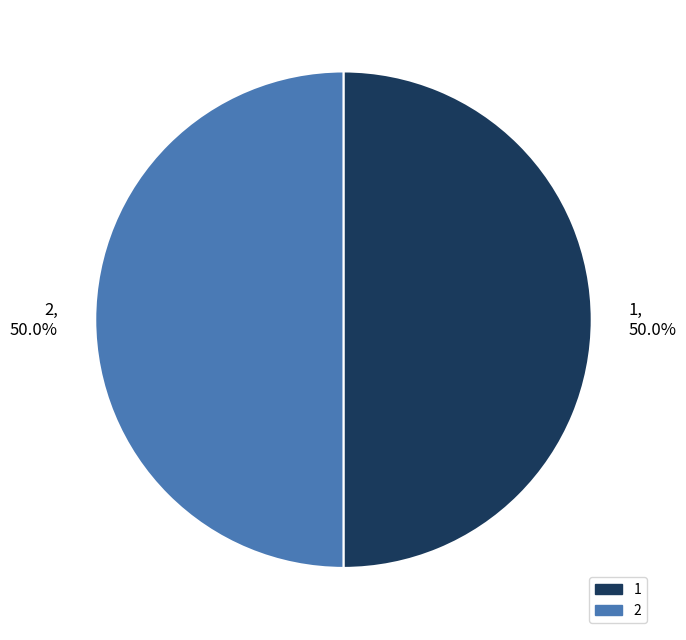

Do 2 and 1 together represent more than half of the pie?

Yes